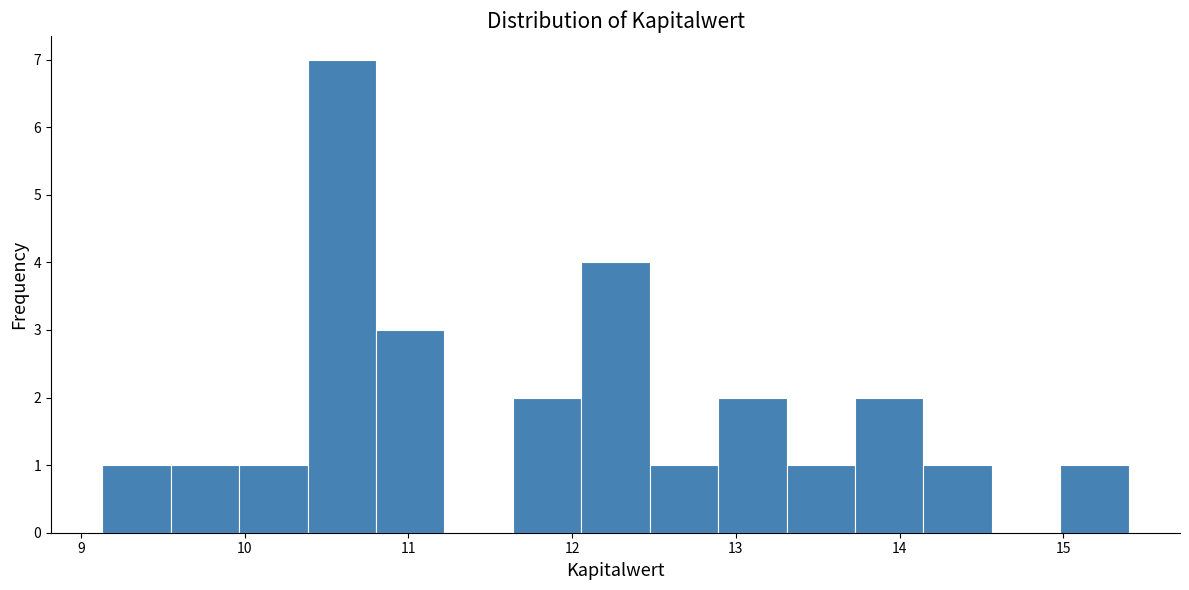

Reading left to right, transcribe this chart: for each bar, give the range it covers on the x-axis and its height. Neither the bar edges nor the heights are printed on the chart, so give them approximately, as read against the axes.

9.1 to 9.5: 1
9.5 to 10.0: 1
10.0 to 10.4: 1
10.4 to 10.8: 7
10.8 to 11.2: 3
11.2 to 11.6: 0
11.6 to 12.1: 2
12.1 to 12.5: 4
12.5 to 12.9: 1
12.9 to 13.3: 2
13.3 to 13.7: 1
13.7 to 14.1: 2
14.1 to 14.6: 1
14.6 to 15.0: 0
15.0 to 15.4: 1